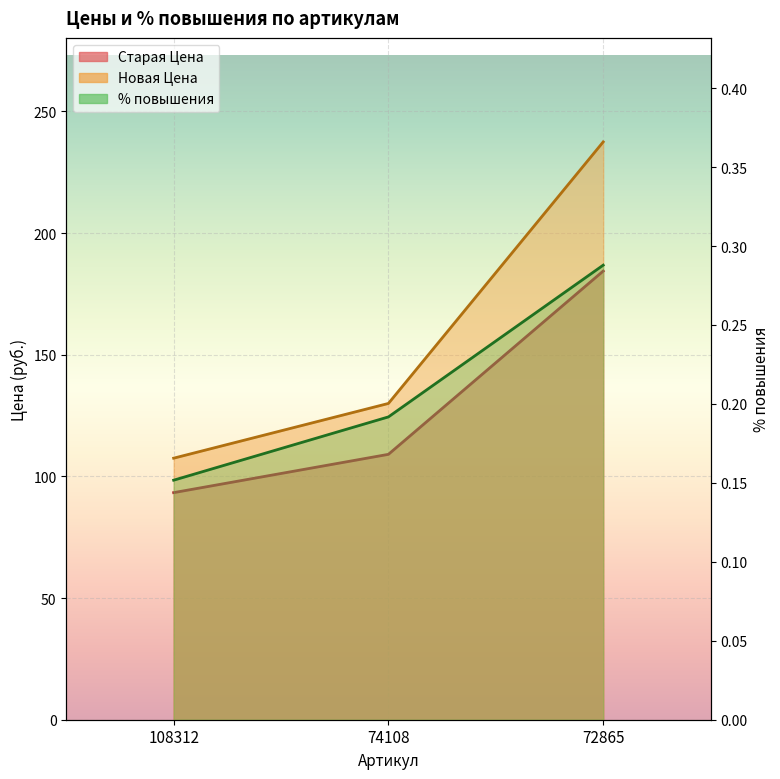

What is the sum of the Новая Цена values at 74108 and 108312?

237.5